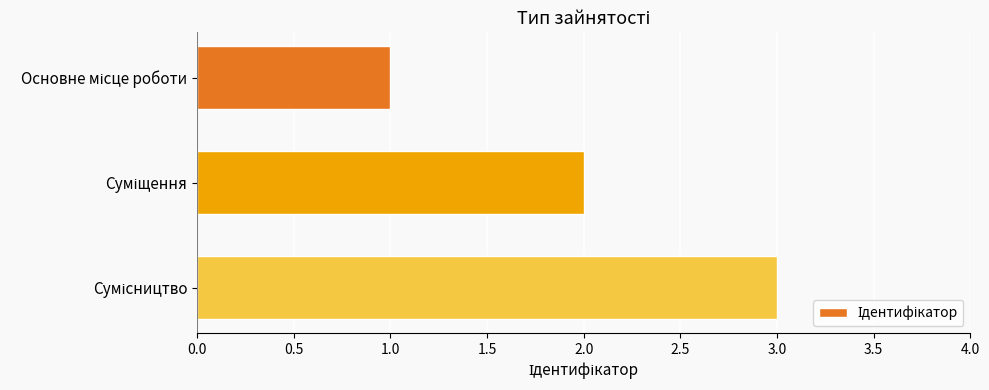

What is the maximum value shown in the chart?

3